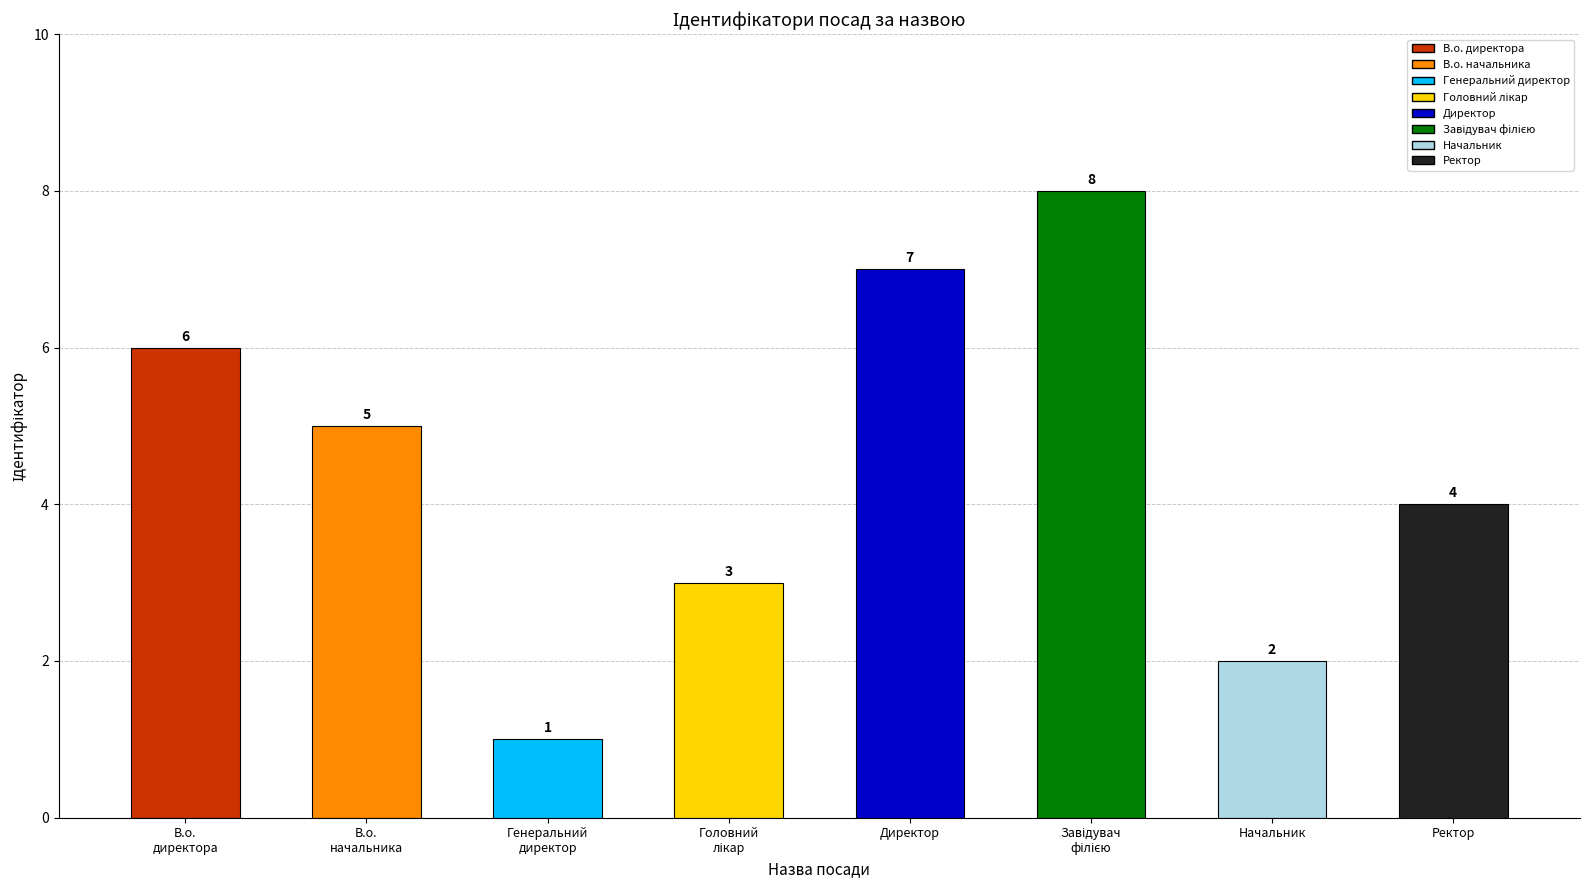

Reading right to left, extract all data points from this chart.

Ректор=4	Начальник=2	Завідувач філією=8	Директор=7	Головний лікар=3	Генеральний директор=1	В.о. начальника=5	В.о. директора=6